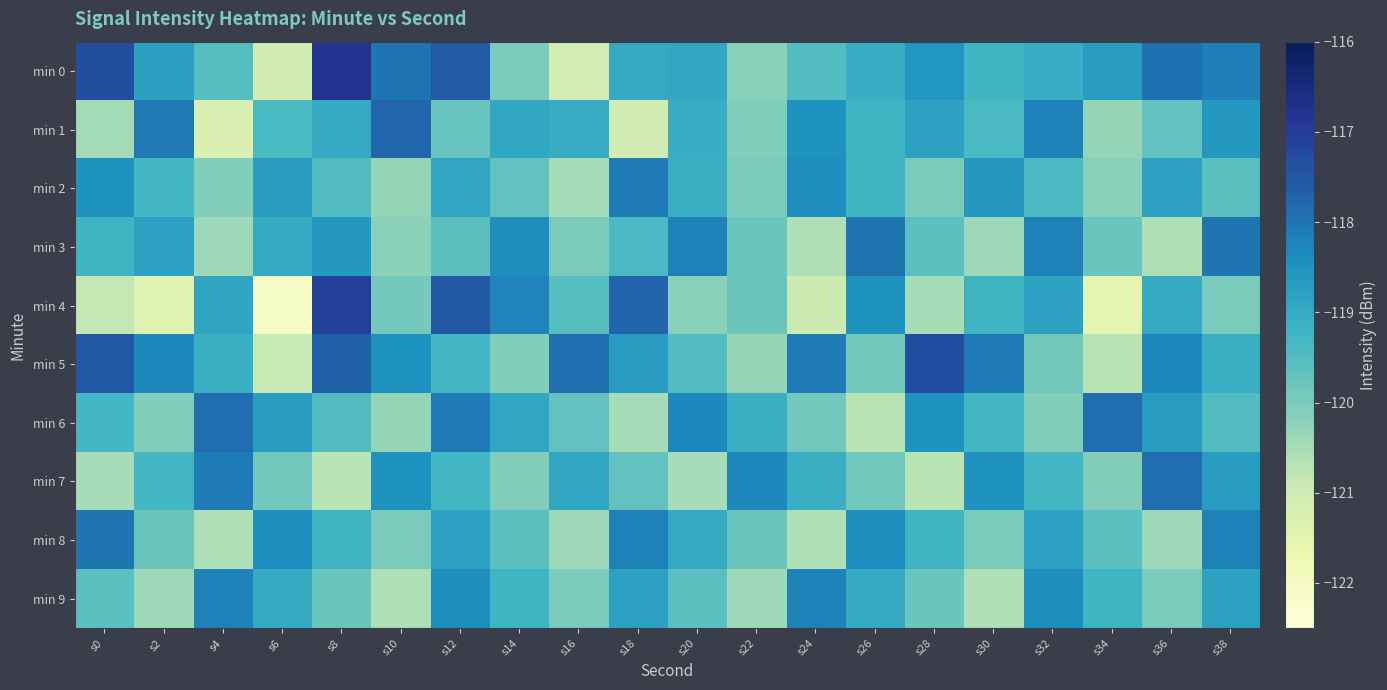

At s38, list the series in order from smallest to largest.

min 4, min 2, min 6, min 5, min 9, min 7, min 1, min 8, min 0, min 3